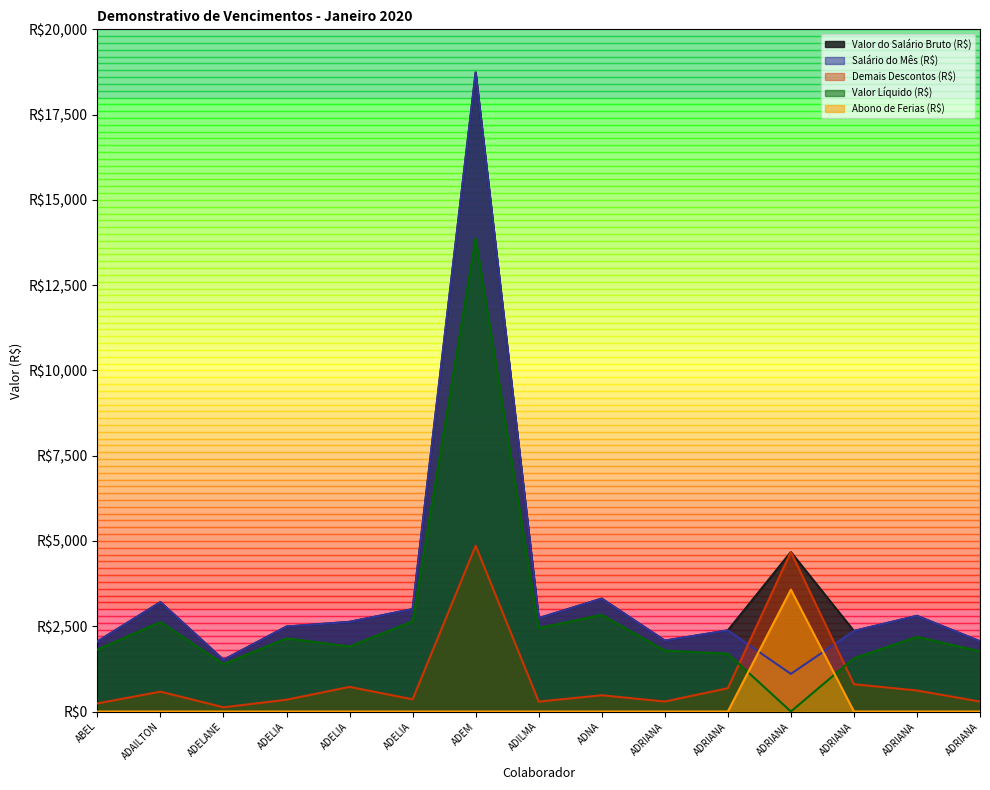

Does the chart have visible grid lines?

No